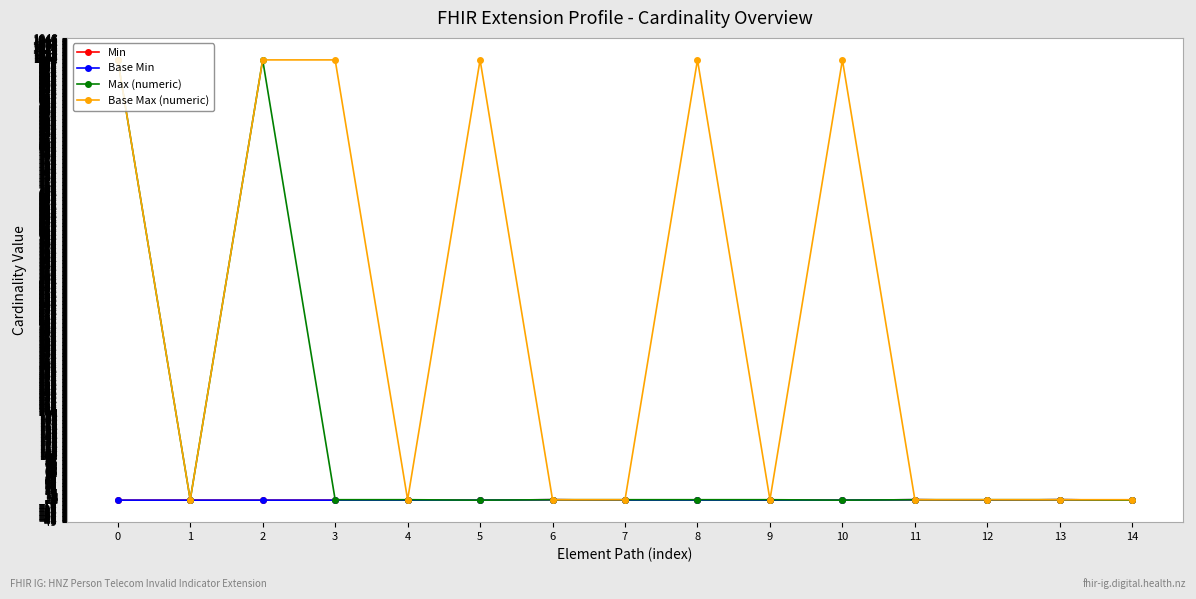

List the series in order of their peak value, lowest first.

Min, Base Min, Max (numeric), Base Max (numeric)